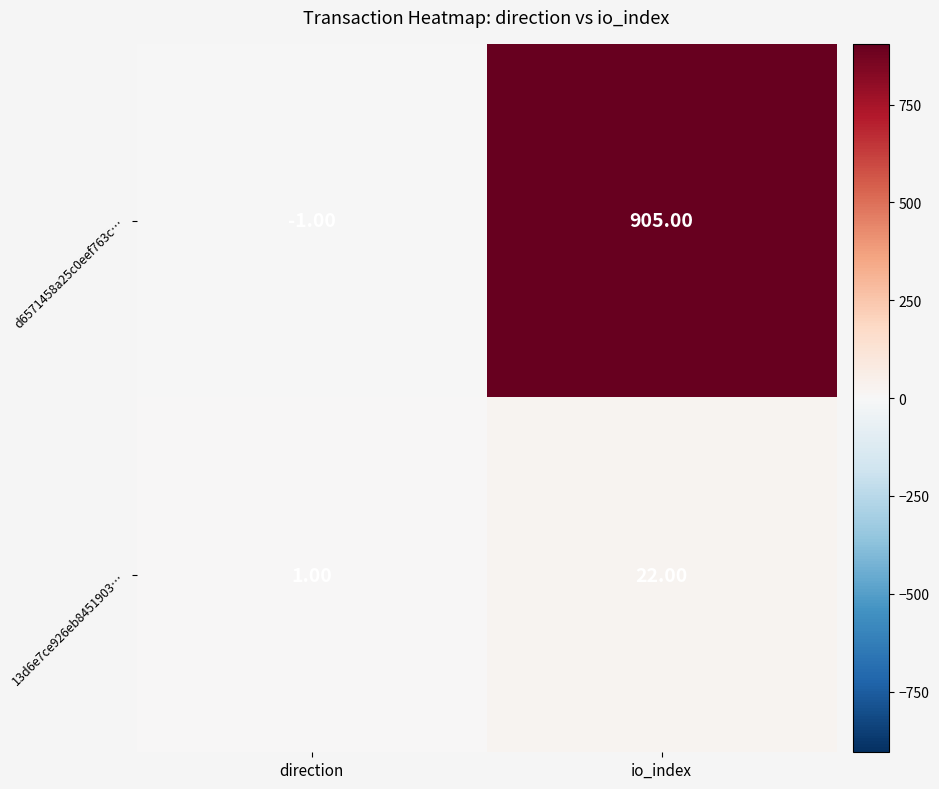

At which label is 13d6e7ce926eb8451903… closest to 11?

direction